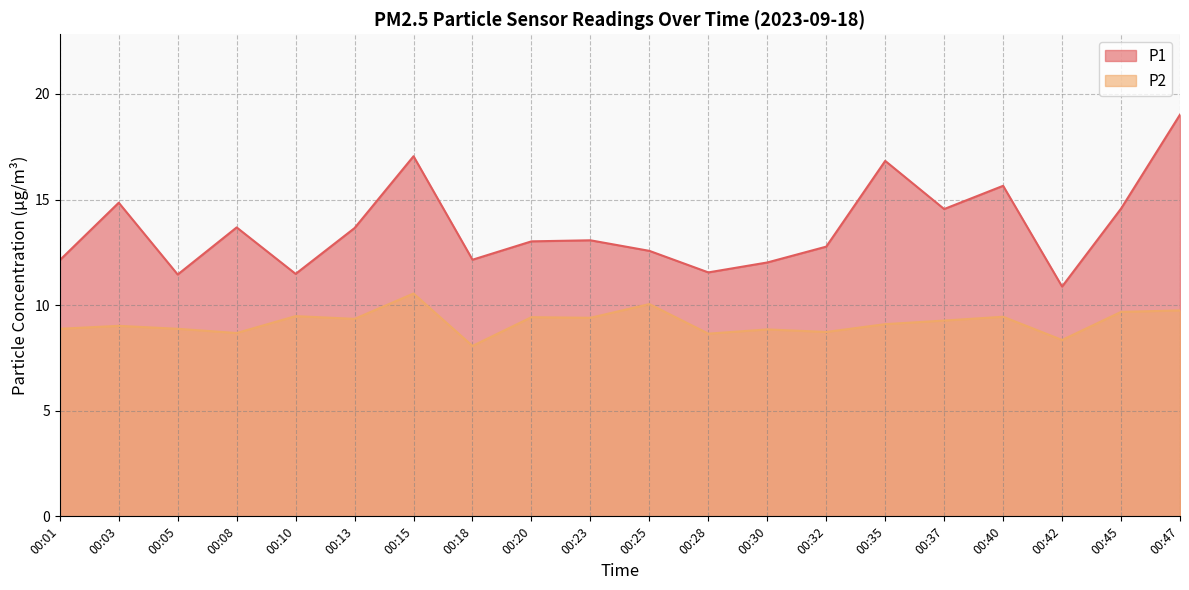

How many data points in P1 are less than 13?

9